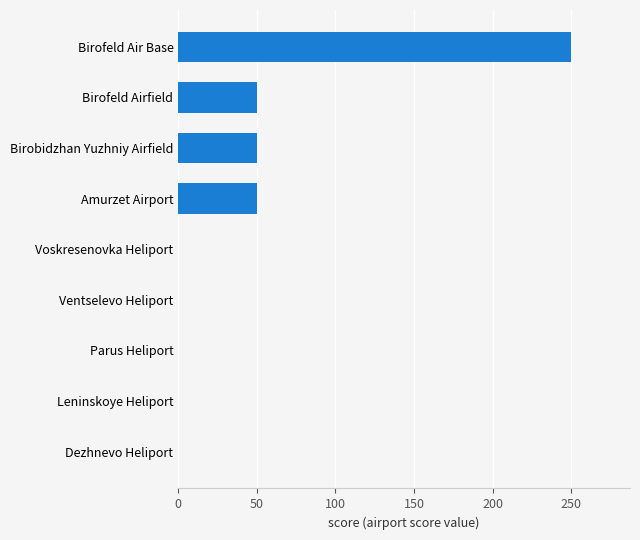

How many distinct data groups are displayed?

1